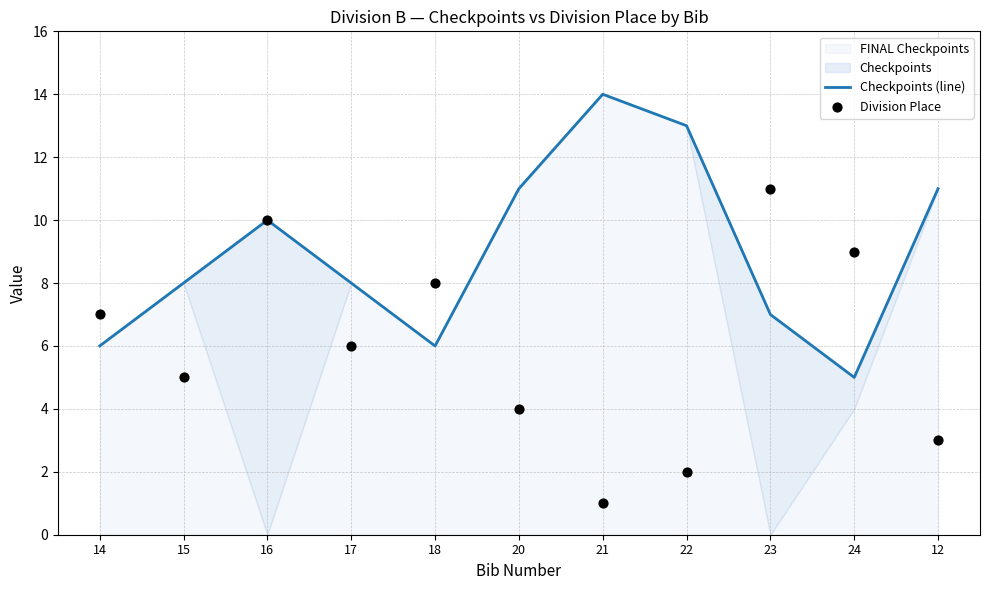

At which category is the sum across all series the highest?

16